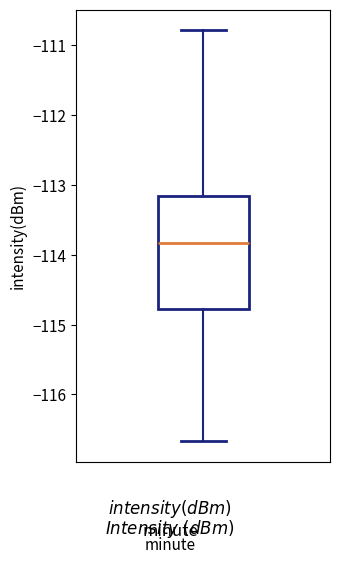

Transcribe this box plot: give where the median line is, the range the box spans, and where the two whiskers end, as read against the y-axis. The values are not printed on the chart, so give them approximately, as read against the axis.

median -113.8, box -114.8 to -113.2, whiskers -116.7 to -110.8